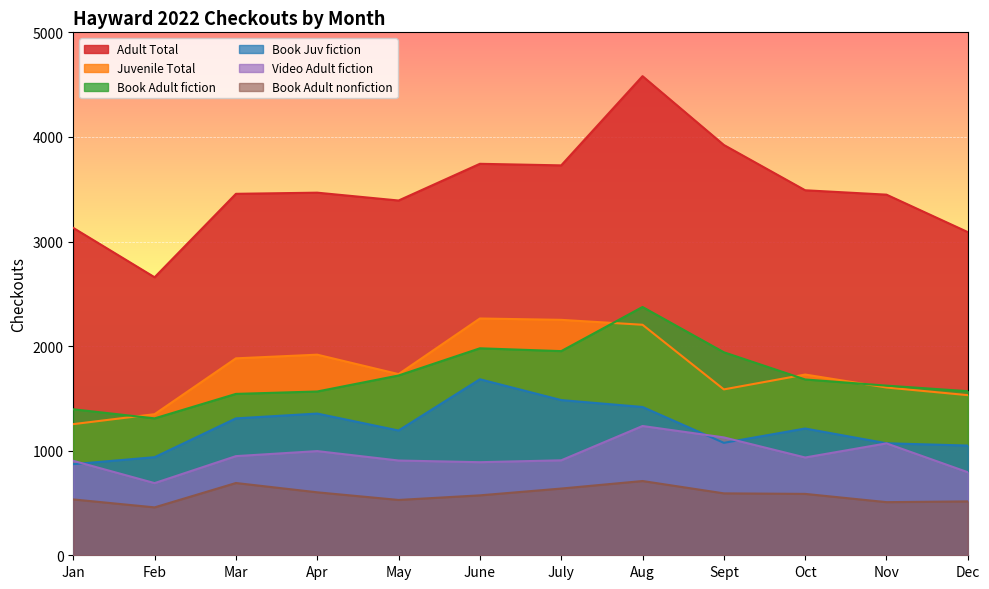

The Video Adult fiction series shows 1561 at June. True or false?

False